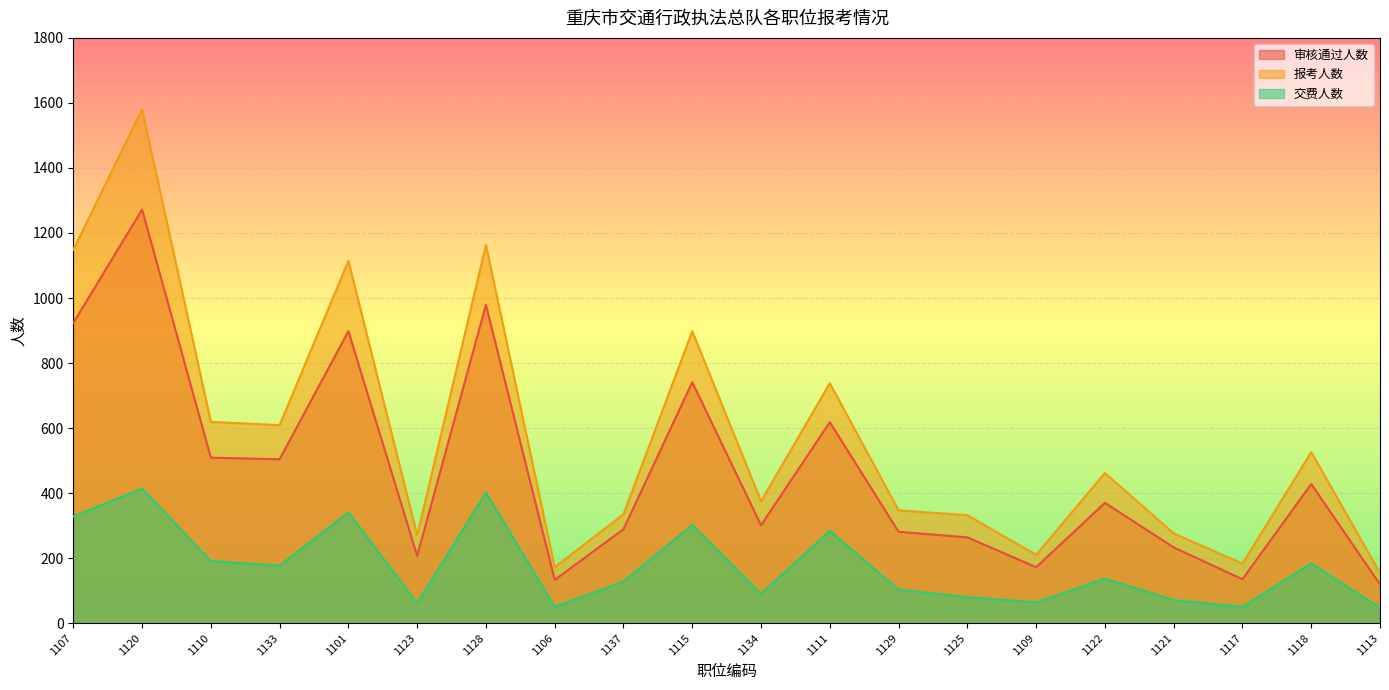

Is it true that 交费人数 equals 438 at 1111?

False